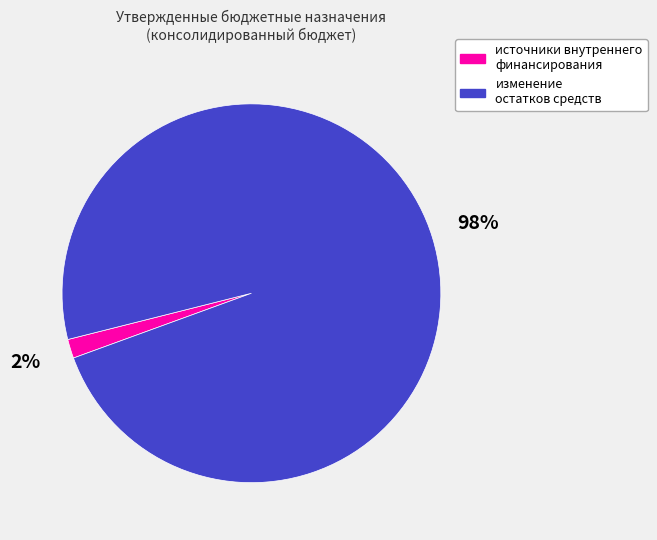

Do изменение остатков средств and источники внутреннего финансирования together represent more than half of the pie?

Yes